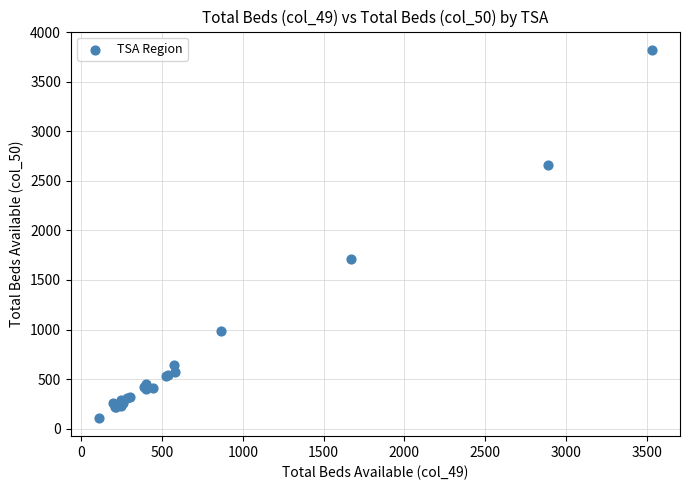

What Y value in the scatter plot is closest to 1965?

1711